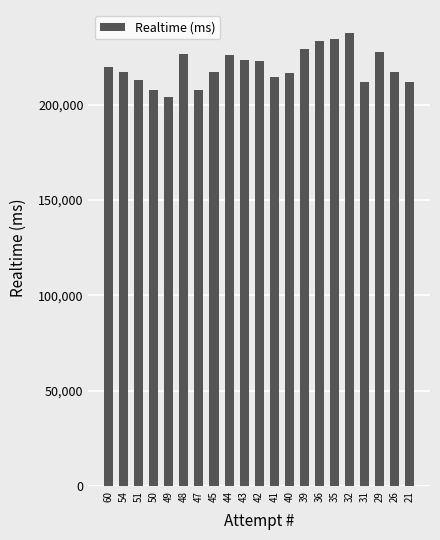

At which label does the data first exceed 217212?

60